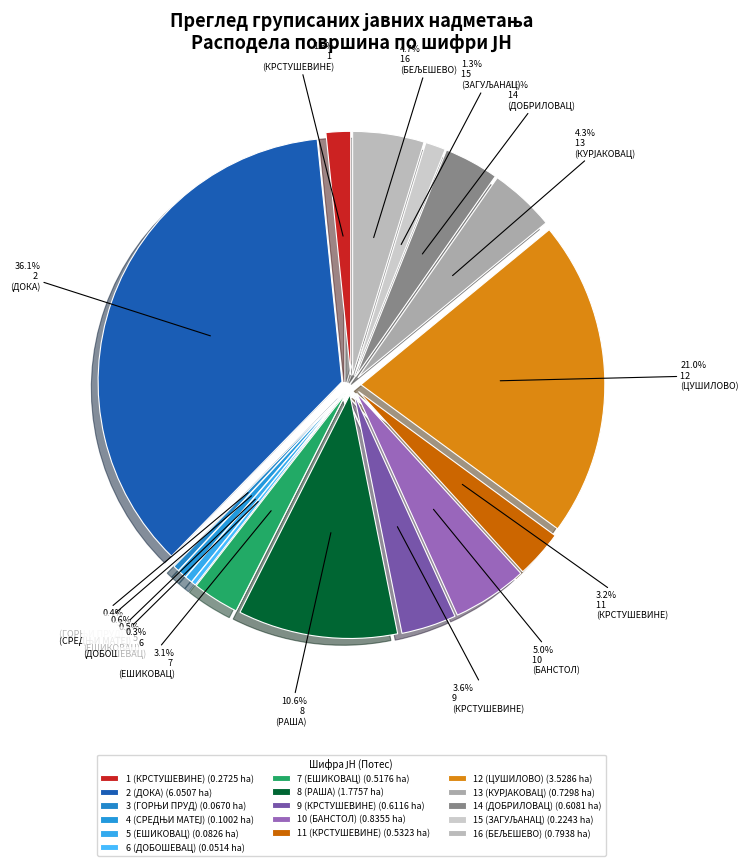

Rank the categories by value from lowest to highest.

6 (ДОБОШЕВАЦ), 3 (ГОРЊИ ПРУД), 5 (ЕШИКОВАЦ), 4 (СРЕДЊИ МАТЕЈ), 15 (ЗАГУЉАНАЦ), 1 (КРСТУШЕВИНЕ), 7 (ЕШИКОВАЦ), 11 (КРСТУШЕВИНЕ), 14 (ДОБРИЛОВАЦ), 9 (КРСТУШЕВИНЕ), 13 (КУРЈАКОВАЦ), 16 (БЕЉЕШЕВО), 10 (БАНСТОЛ), 8 (РАША), 12 (ЦУШИЛОВО), 2 (ДОКА)